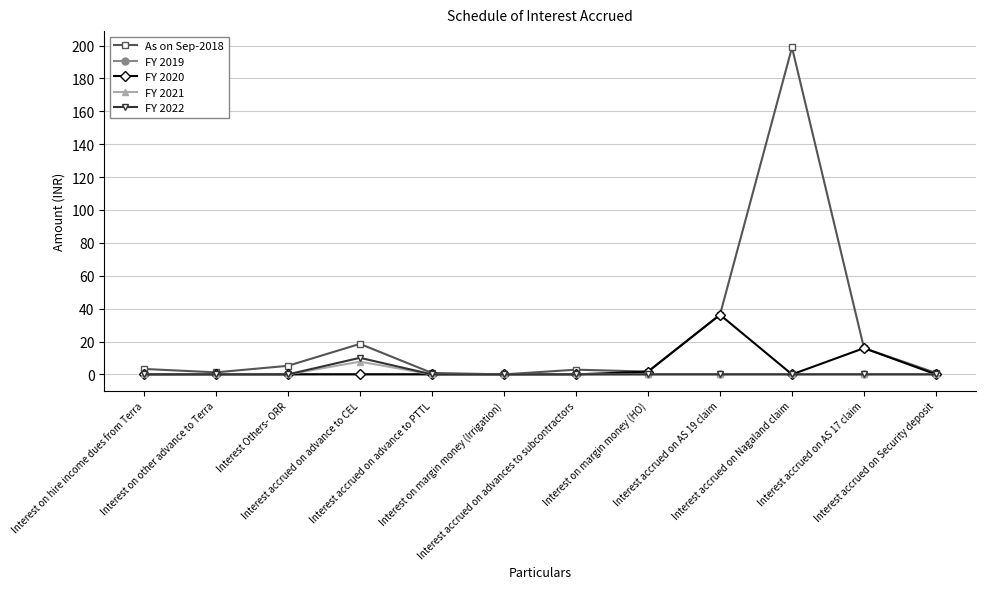

What is the label of the 1st point from the left?

Interest on hire income dues from Terra